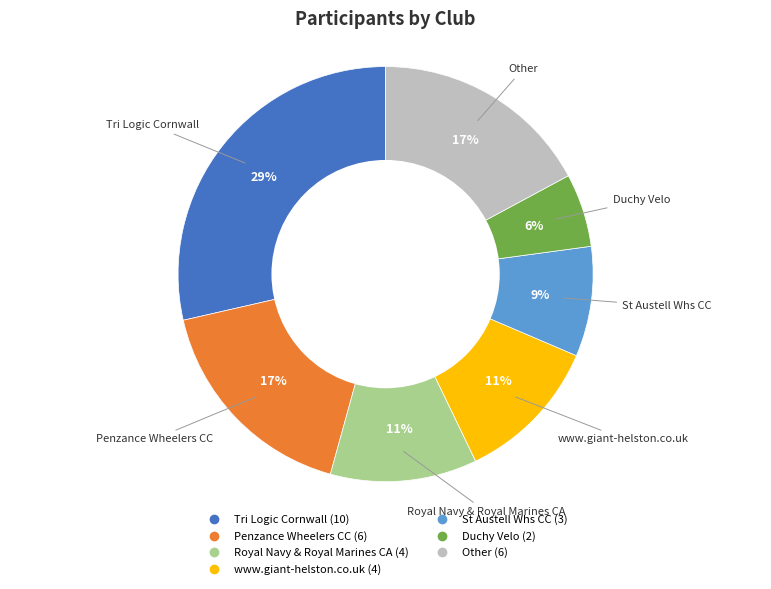

To the nearest percent, what is the average slice percentage?

14%